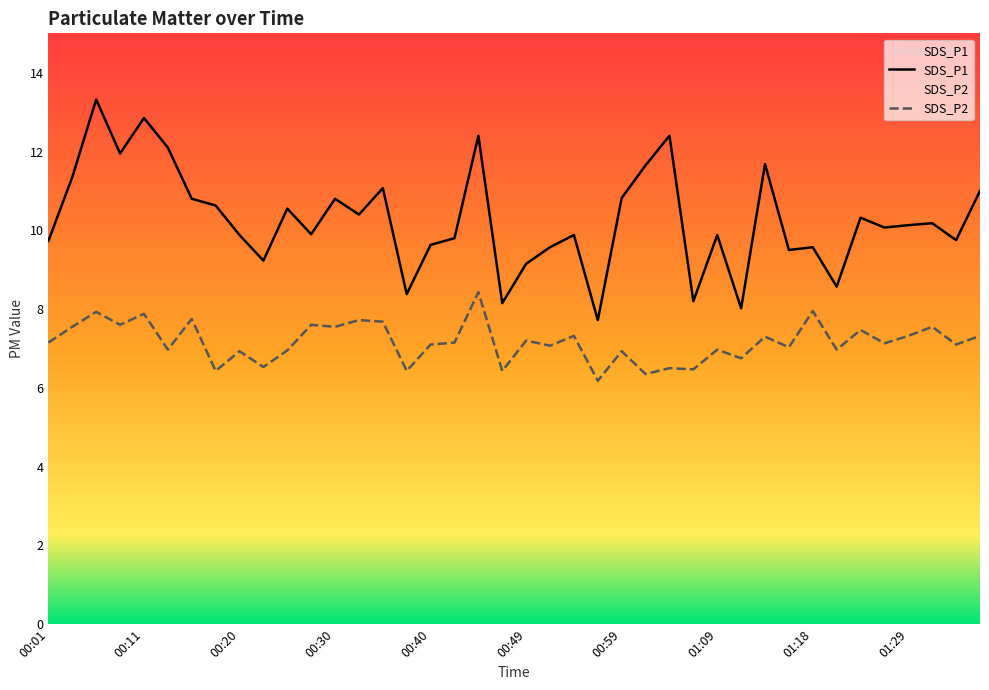

The value of SDS_P1 at 00:25 is 18.2. True or false?

False